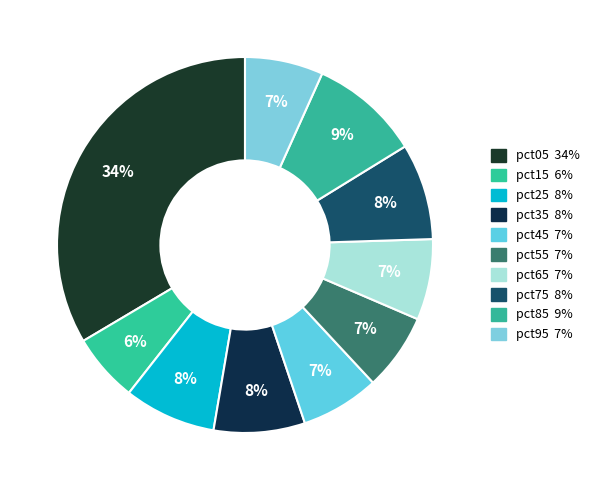

Does any single category account for the majority?

No